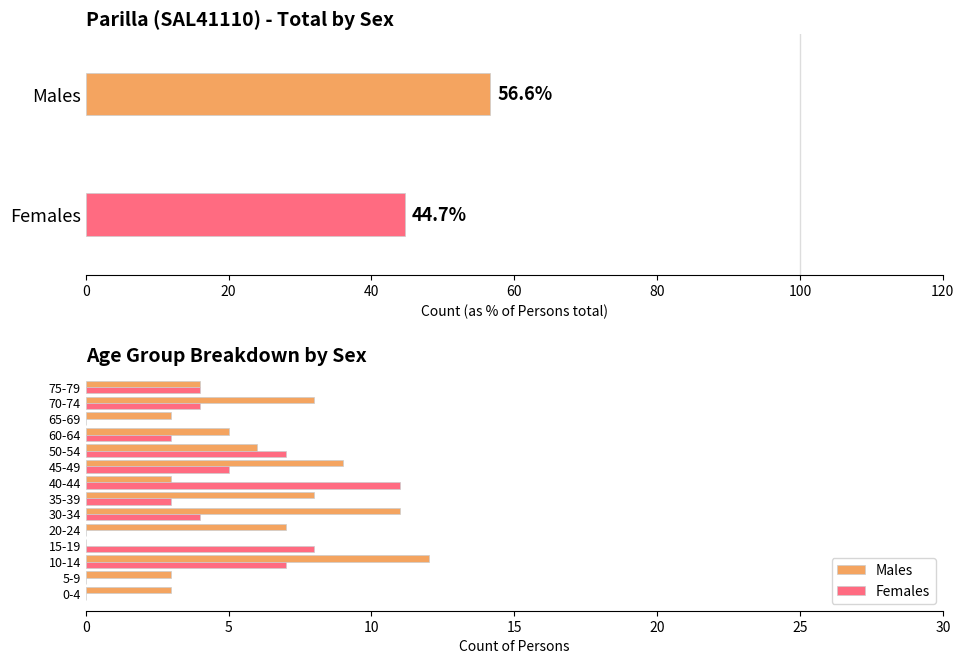

What is the average value of the Males series?

6